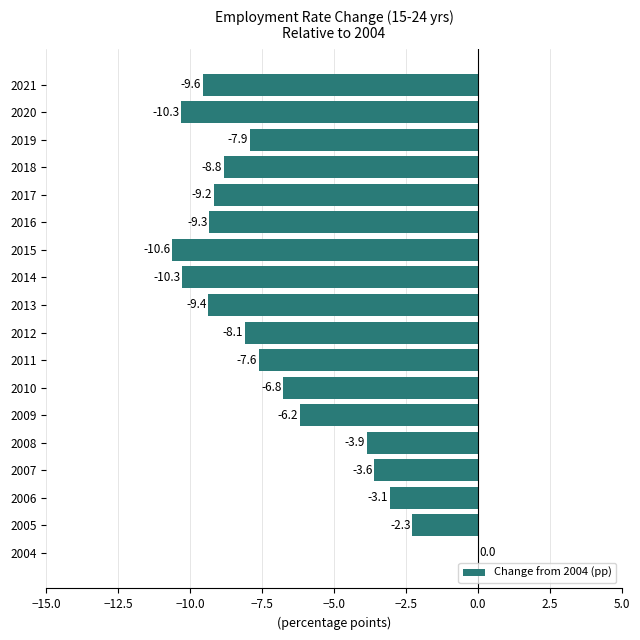

What value does the data have at 2009?

-6.2